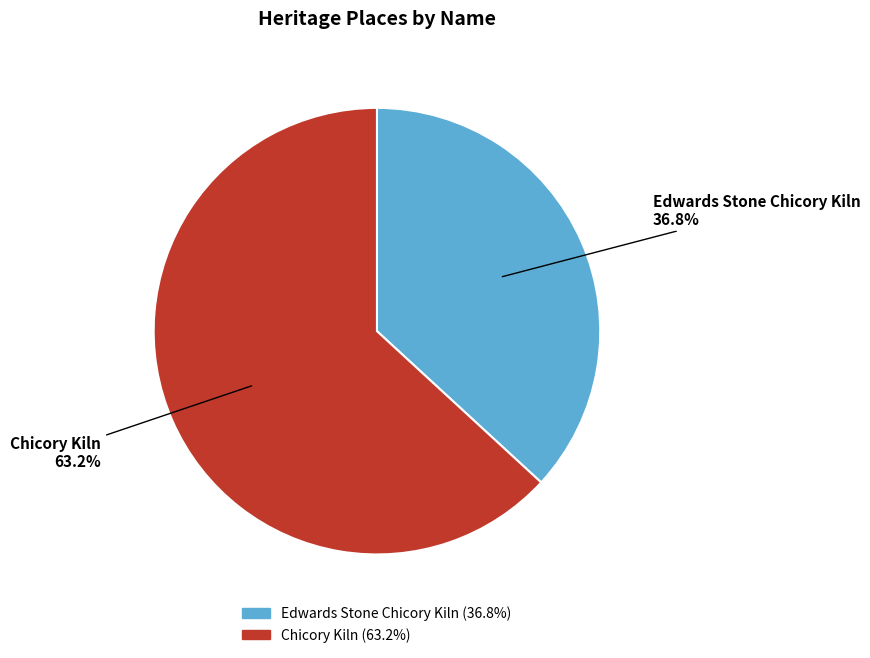

What is the total percentage of Chicory Kiln and Edwards Stone Chicory Kiln?

100.0%